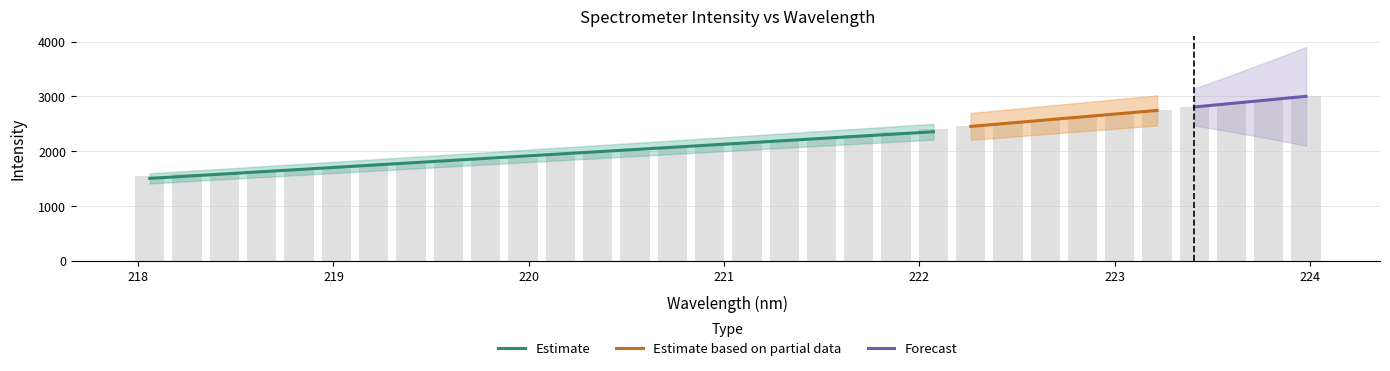

Rank the categories by value from lowest to highest.

218.0596, 218.2508, 218.442, 218.6332, 218.8244, 219.0156, 219.2067, 219.3979, 219.589, 219.7801, 219.9712, 220.1623, 220.3533, 220.5444, 220.7354, 220.9264, 221.1174, 221.3083, 221.4993, 221.6902, 221.8812, 222.0721, 222.263, 222.4538, 222.6447, 222.8355, 223.0264, 223.2172, 223.408, 223.5987, 223.7895, 223.9802